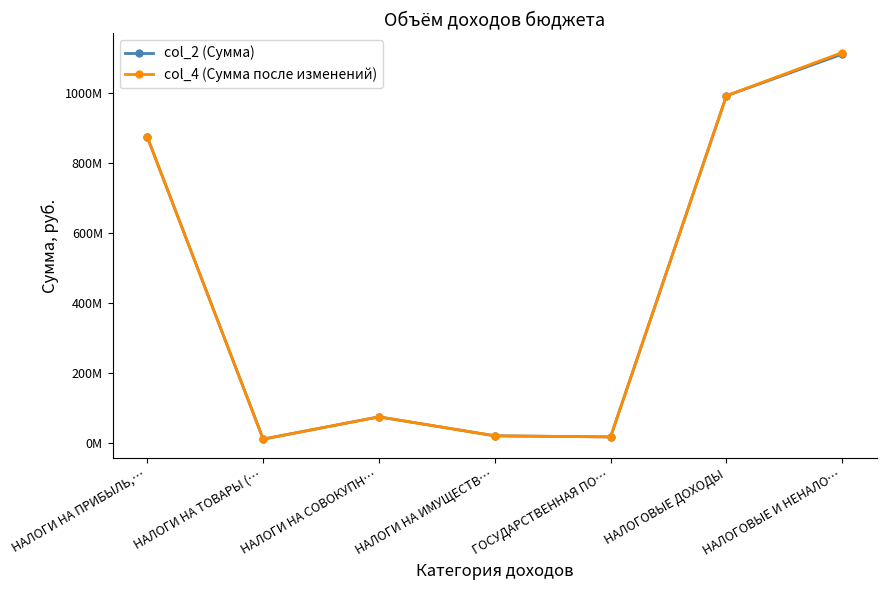

What are all the series names shown in the legend?

col_2 (Сумма), col_4 (Сумма после изменений)